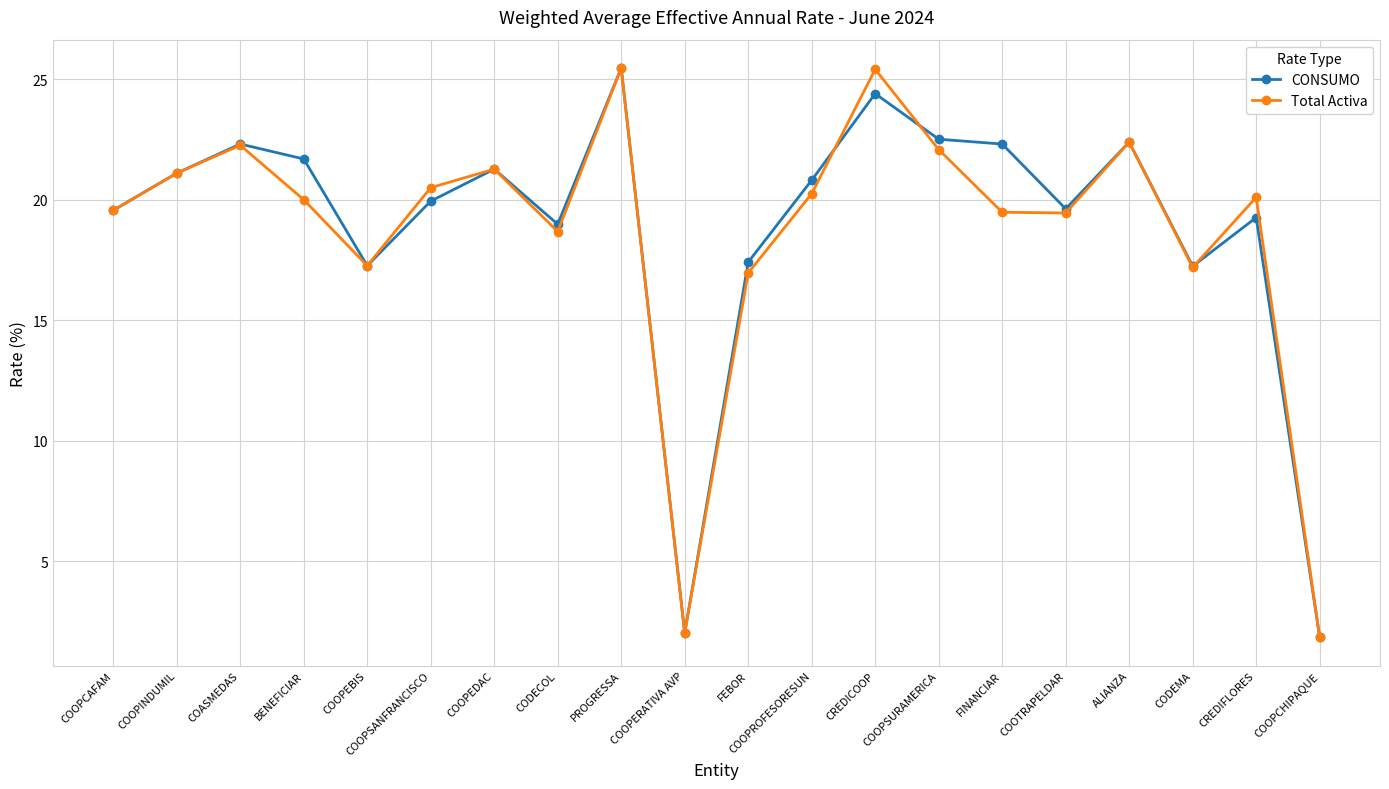

What is the highest value of the CONSUMO series?

25.5